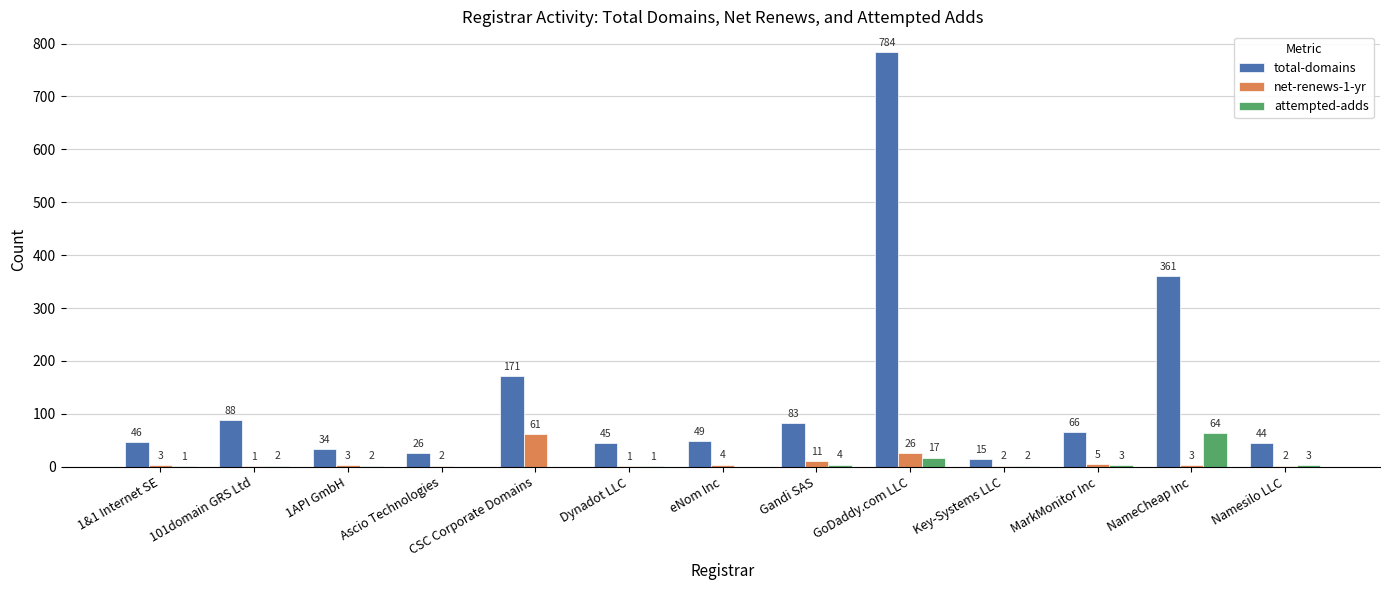

The value of total-domains at Key-Systems LLC is 15. True or false?

True